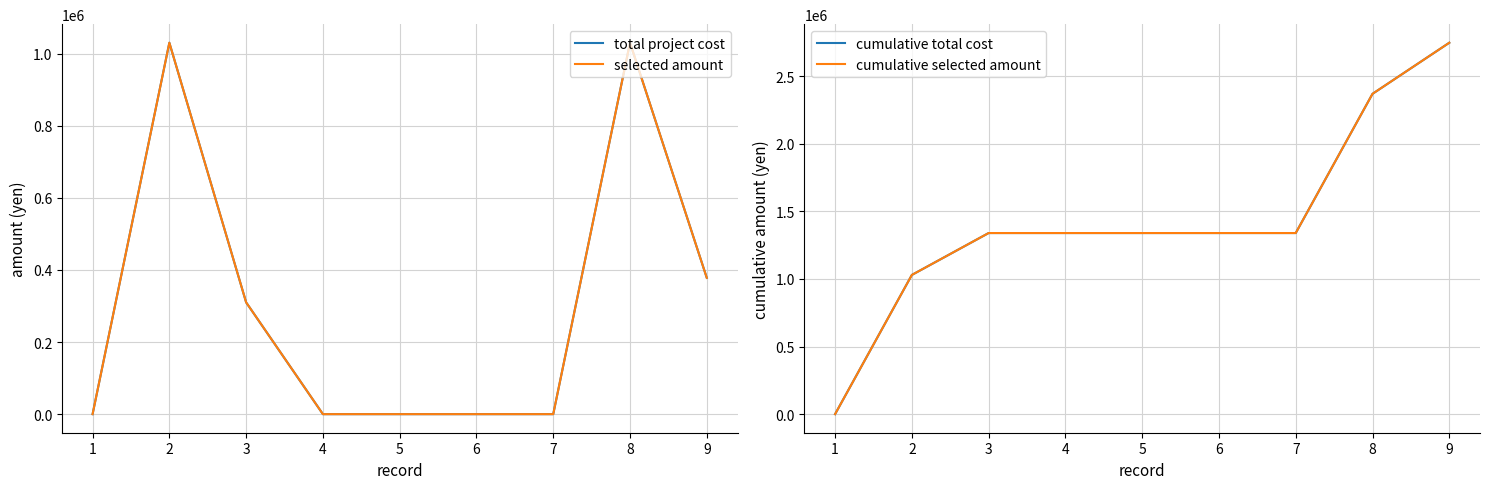

Rank the series by their maximum value, from lowest to highest.

total project cost, selected amount, cumulative total cost, cumulative selected amount